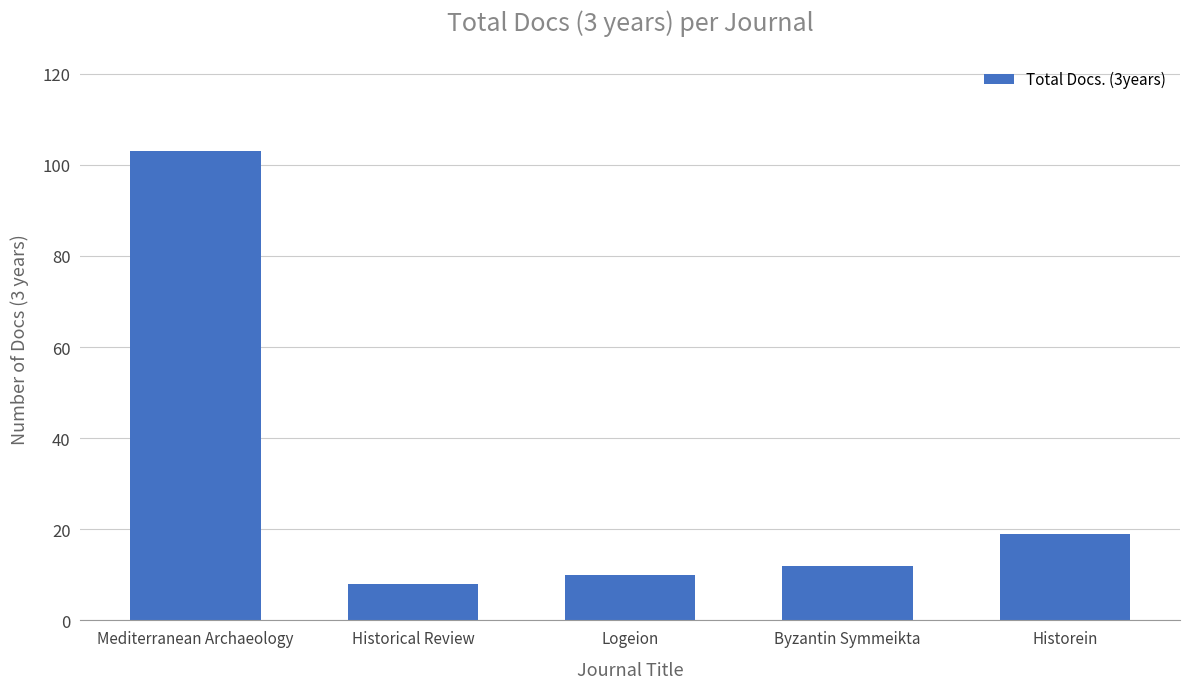

Rank the categories by value from lowest to highest.

Historical Review, Logeion, Byzantin Symmeikta, Historein, Mediterranean Archaeology